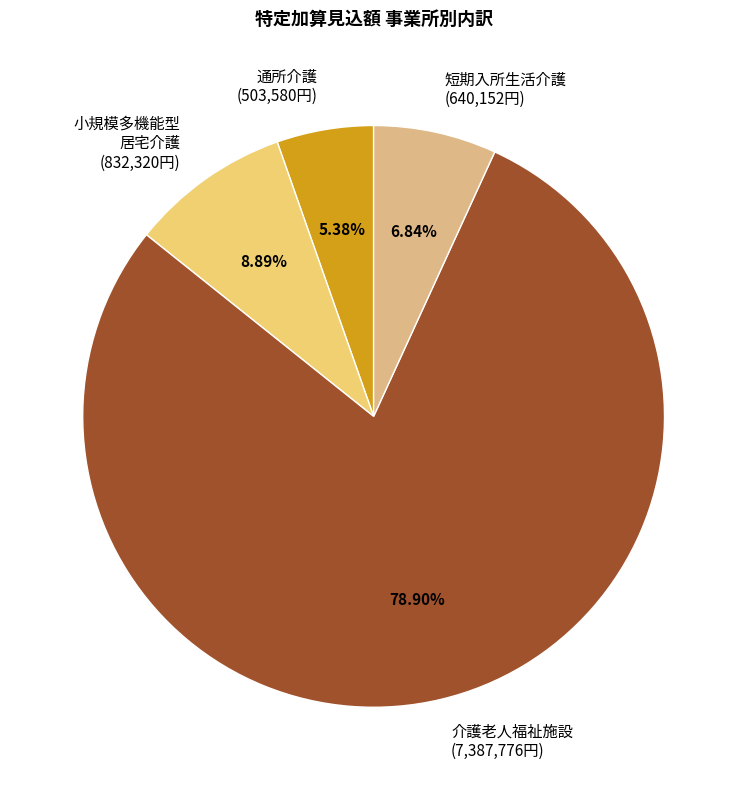

Combined, do 介護老人福祉施設 (7,387,776円) and 小規模多機能型 居宅介護 (832,320円) account for over 50%?

Yes